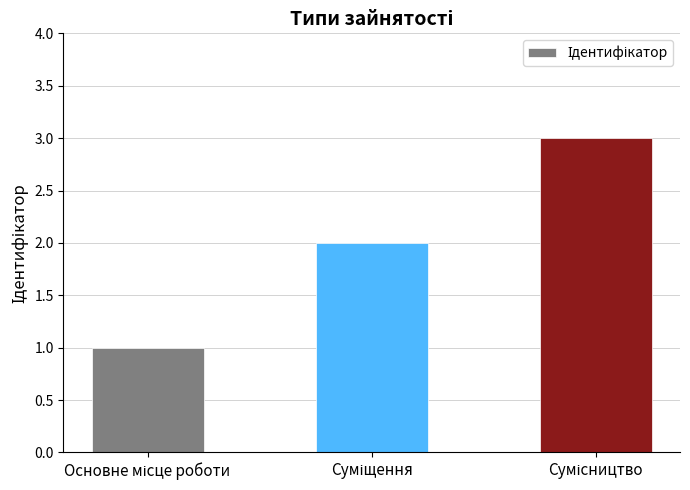

What is the maximum value shown in the chart?

3